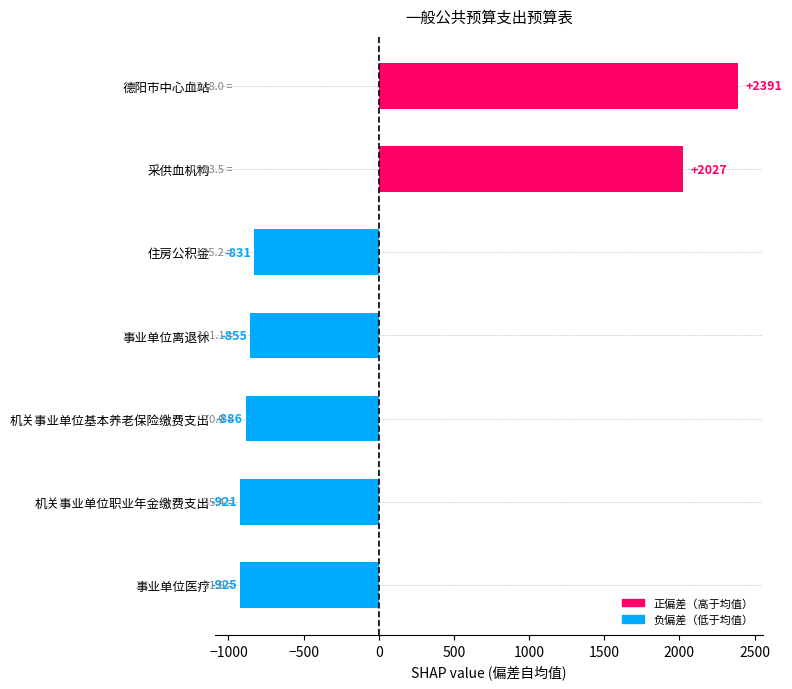

How many negative values are there?

5